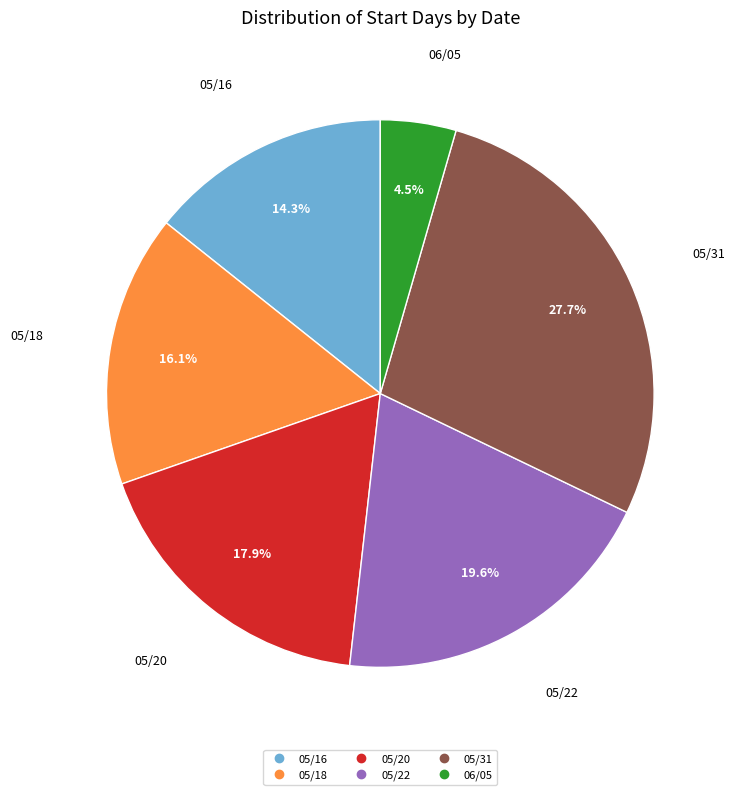

How many slices are in this pie chart?

6